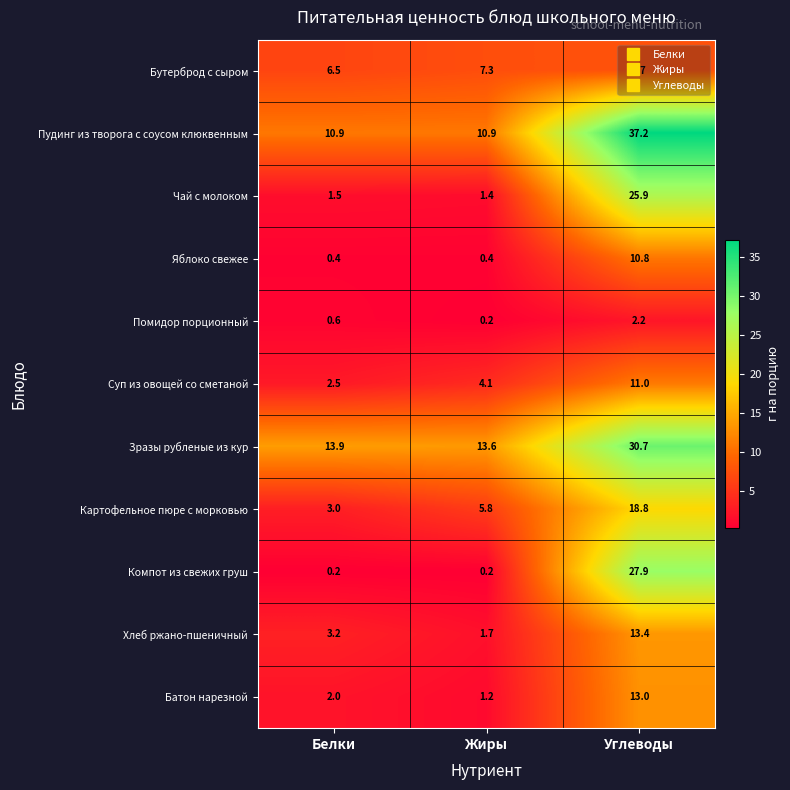

True or false: Чай с молоком has a value of 1.5 at Белки.

True